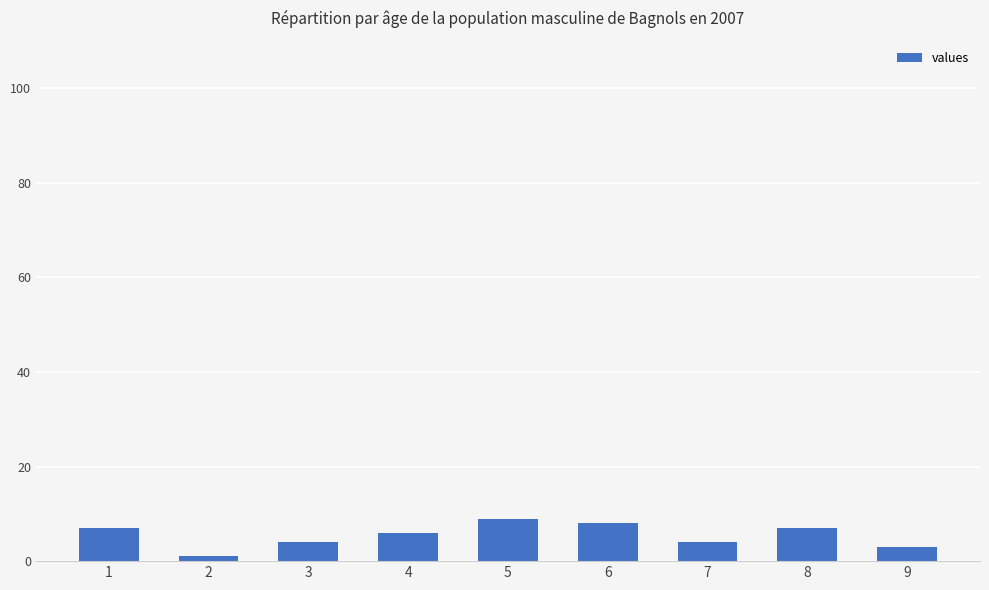

What value does the data have at 2?

1